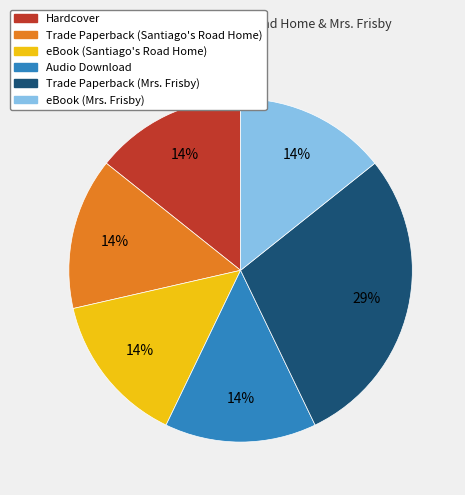

To the nearest percent, what is the average slice percentage?

17%